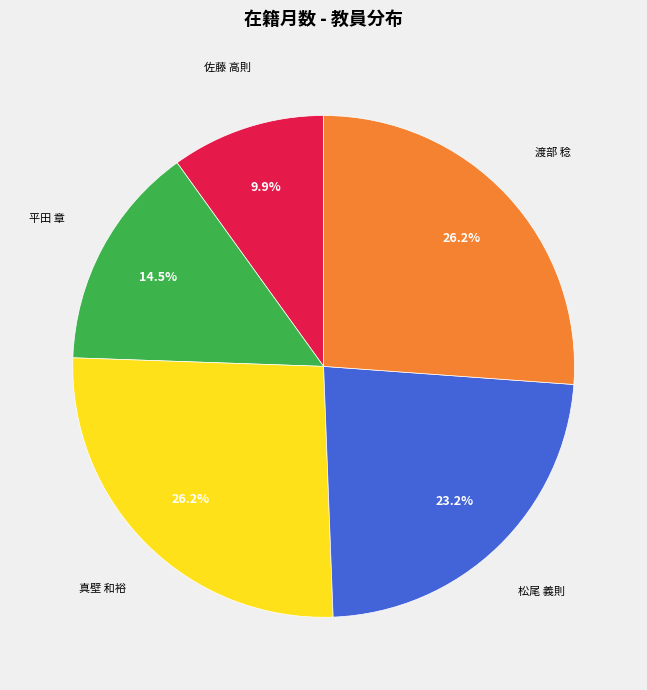

Does any single category account for the majority?

No